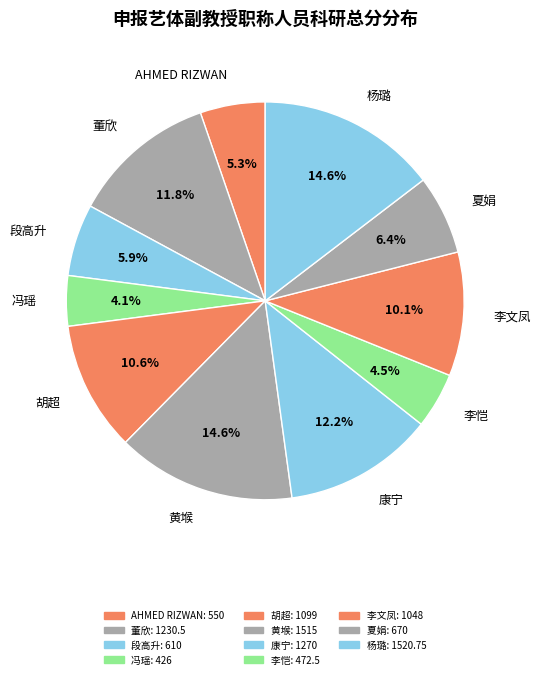

Approximately how many times larger is the value at AHMED RIZWAN compared to 冯瑶?

1.3